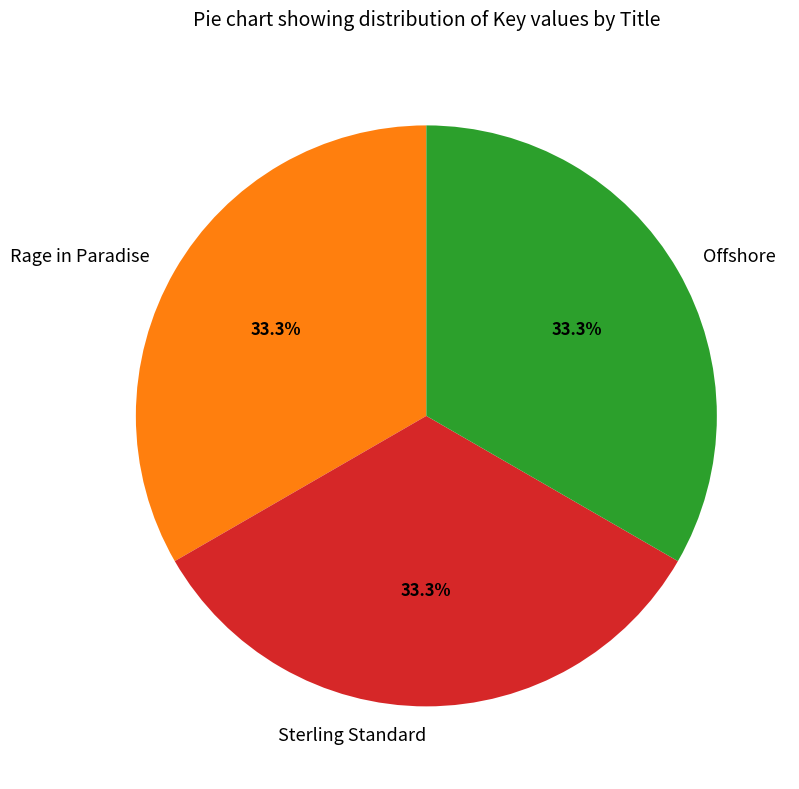

What percentage is the Sterling Standard slice, to the nearest percent?

33%